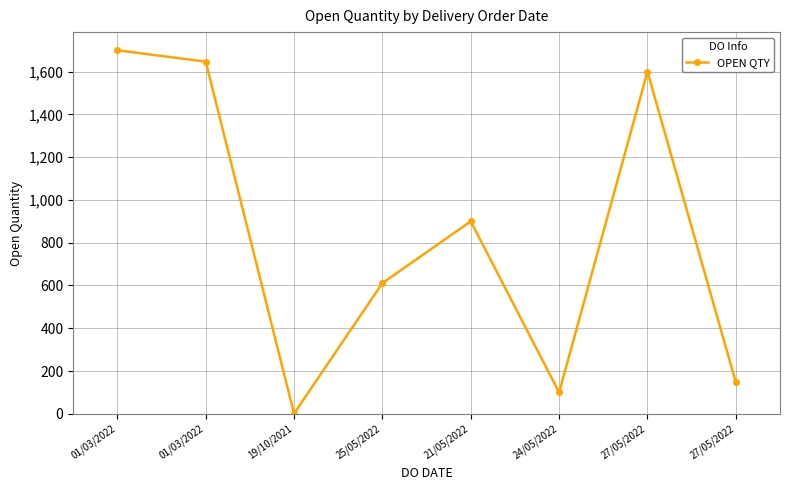

Which category has the highest value across all series?

01/03/2022